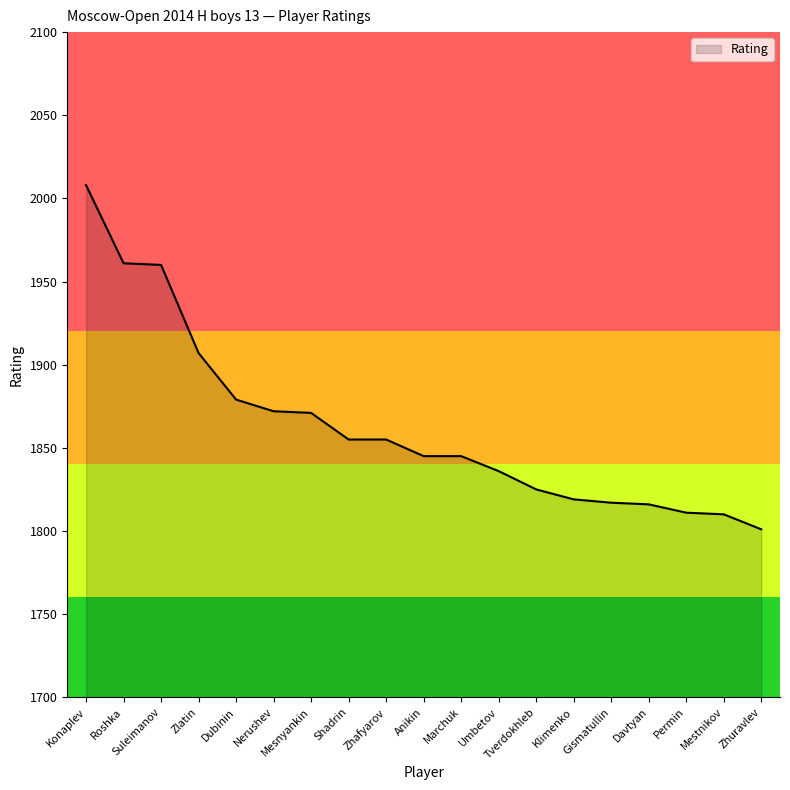

What value does the data have at Nerushev, to the nearest 50?

1850